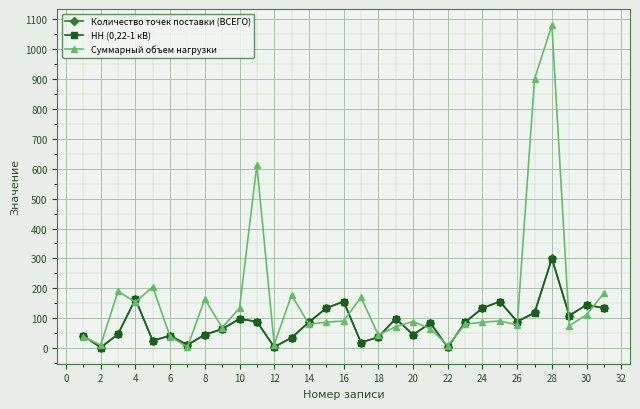

Which series has the widest spread of values?

Суммарный объем нагрузки